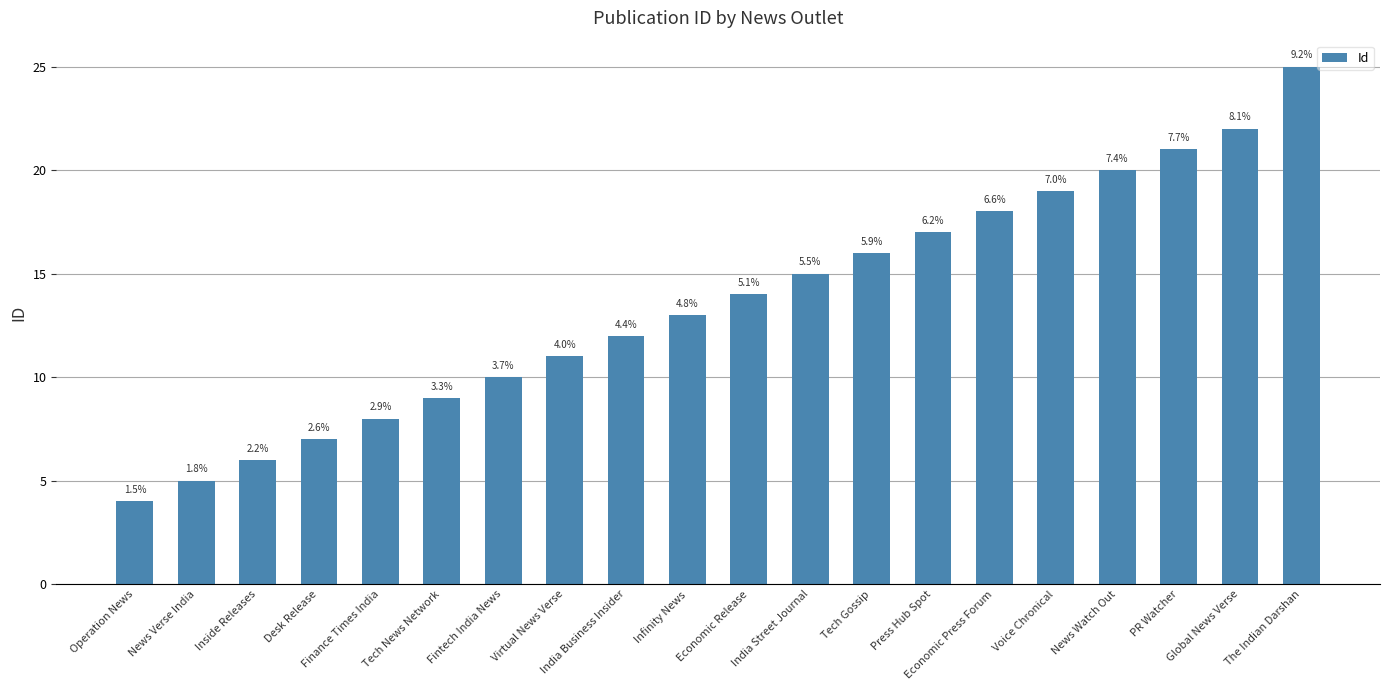

True or false: the data shows 18 at Virtual News Verse.

False